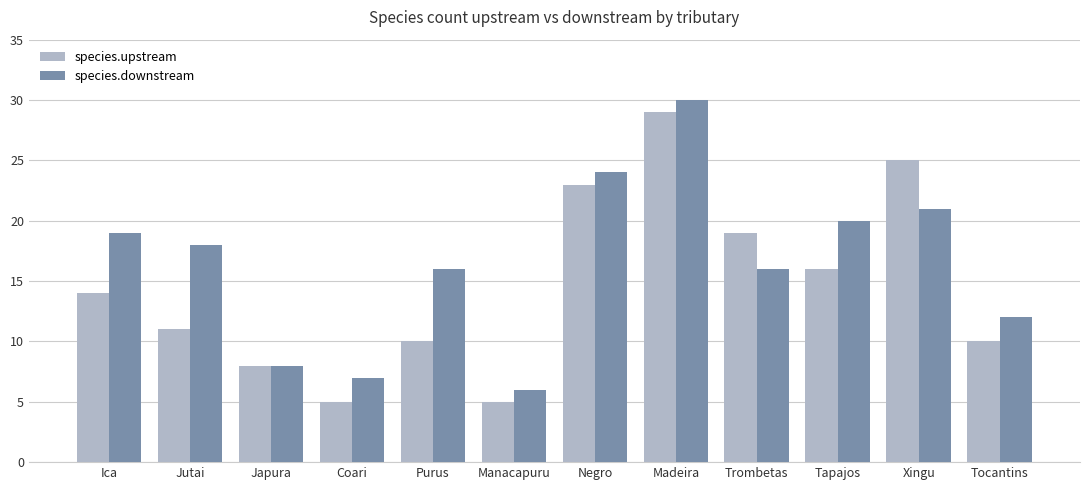

Which series changed the most between Coari and Madeira?

species.upstream